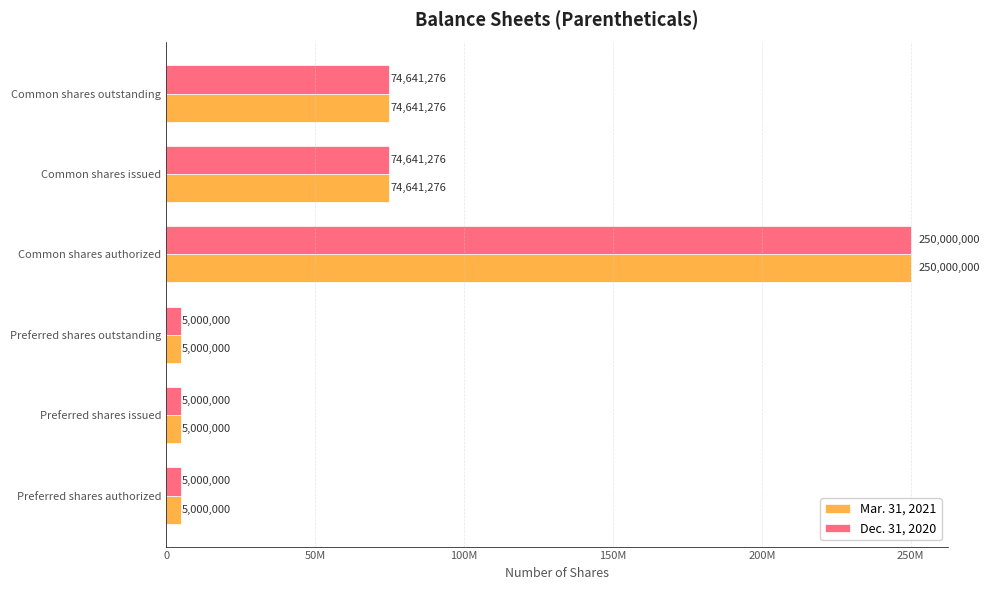

At how many categories does at least one series exceed 75541366?

1